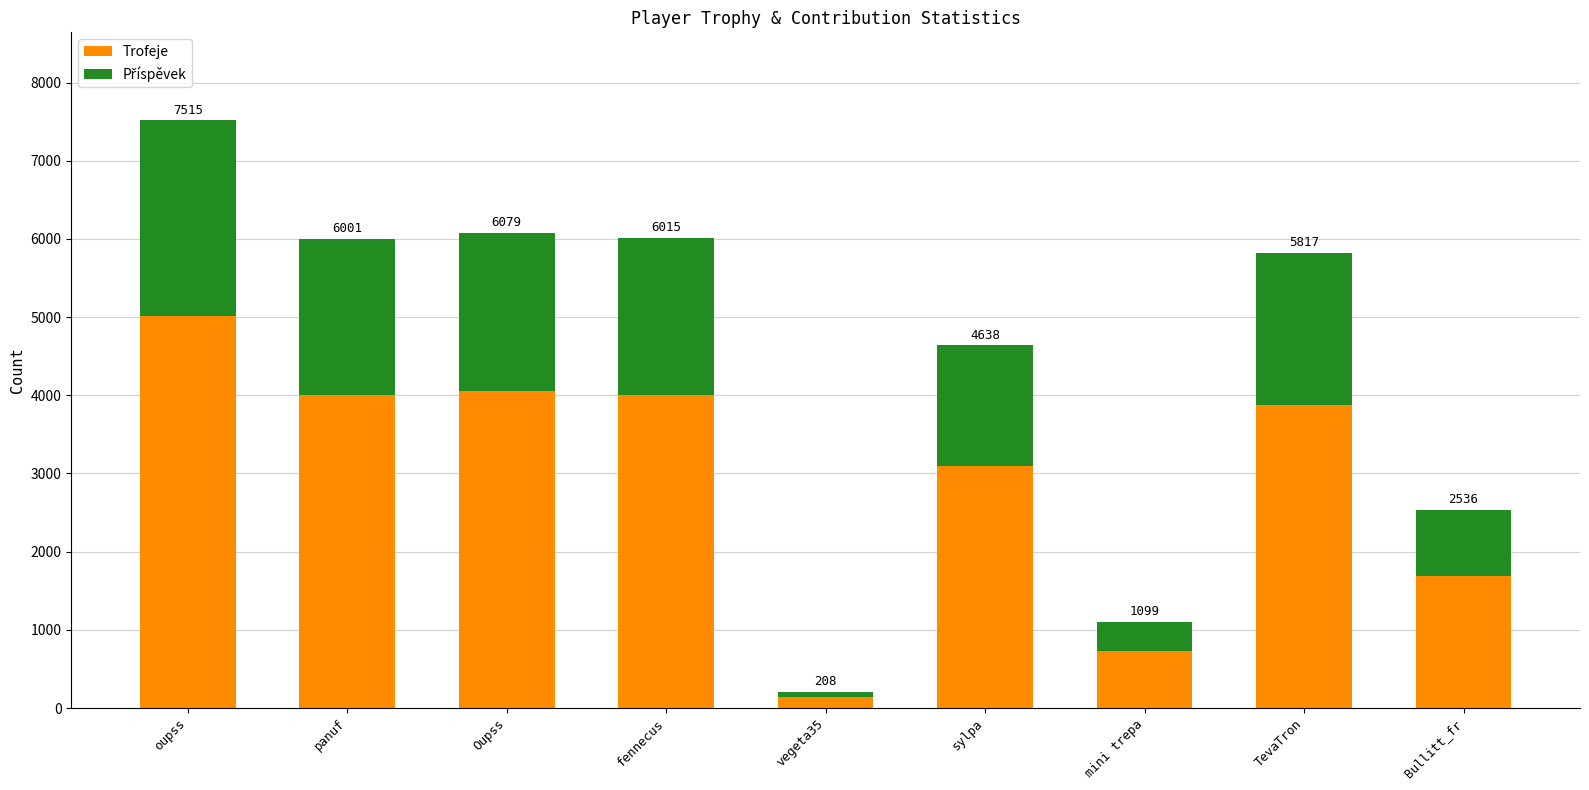

List the series in order of their peak value, highest first.

Trofeje, Příspěvek